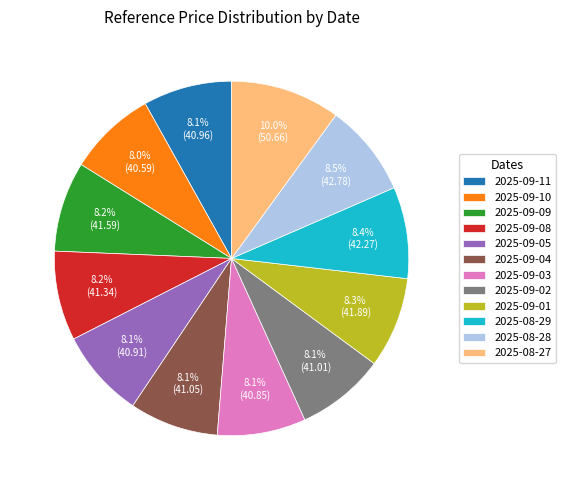

Is it true that 2025-09-02 is 19% of the pie?

False